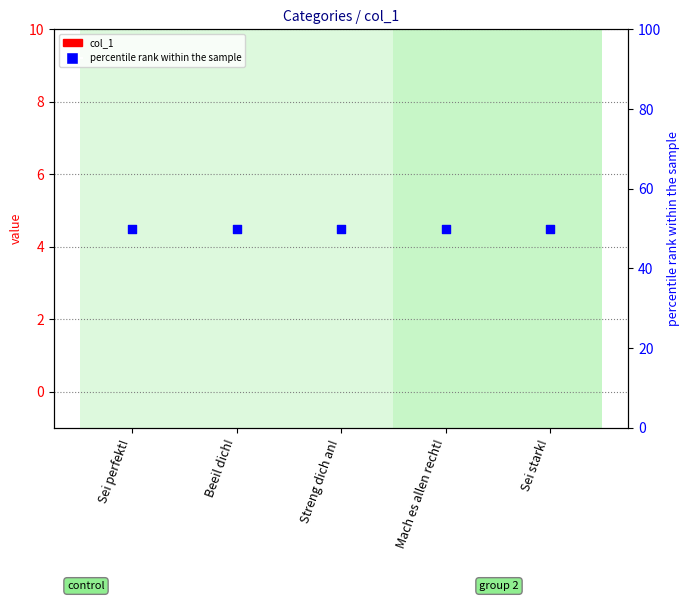

At how many categories does at least one series exceed 42?

5